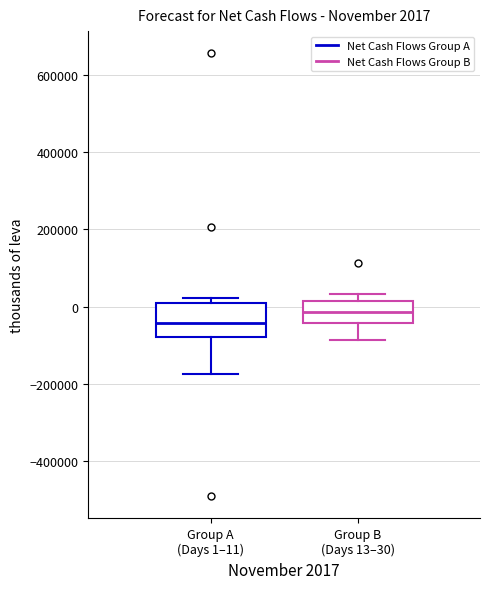

Which box is the tallest, from its lower edge to its upper edge?

Group A (Days 1–11)